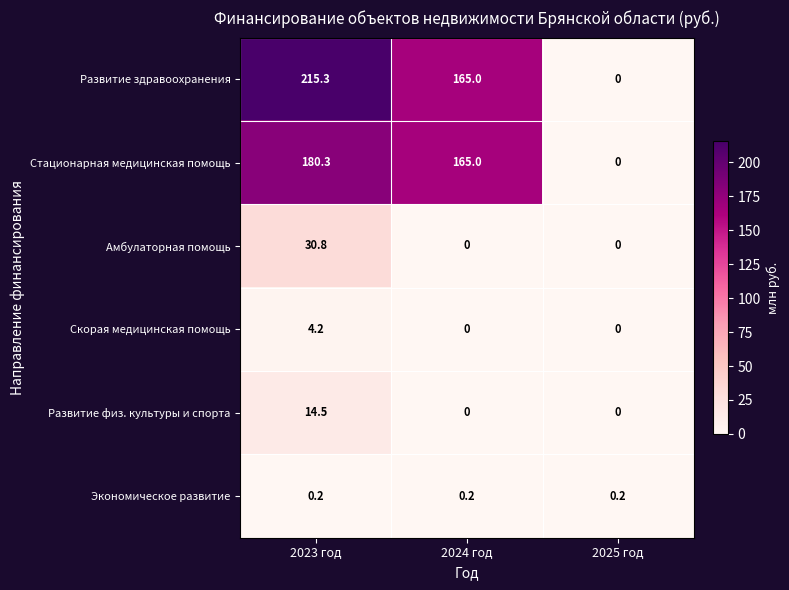

Which series has the widest spread of values?

Развитие здравоохранения